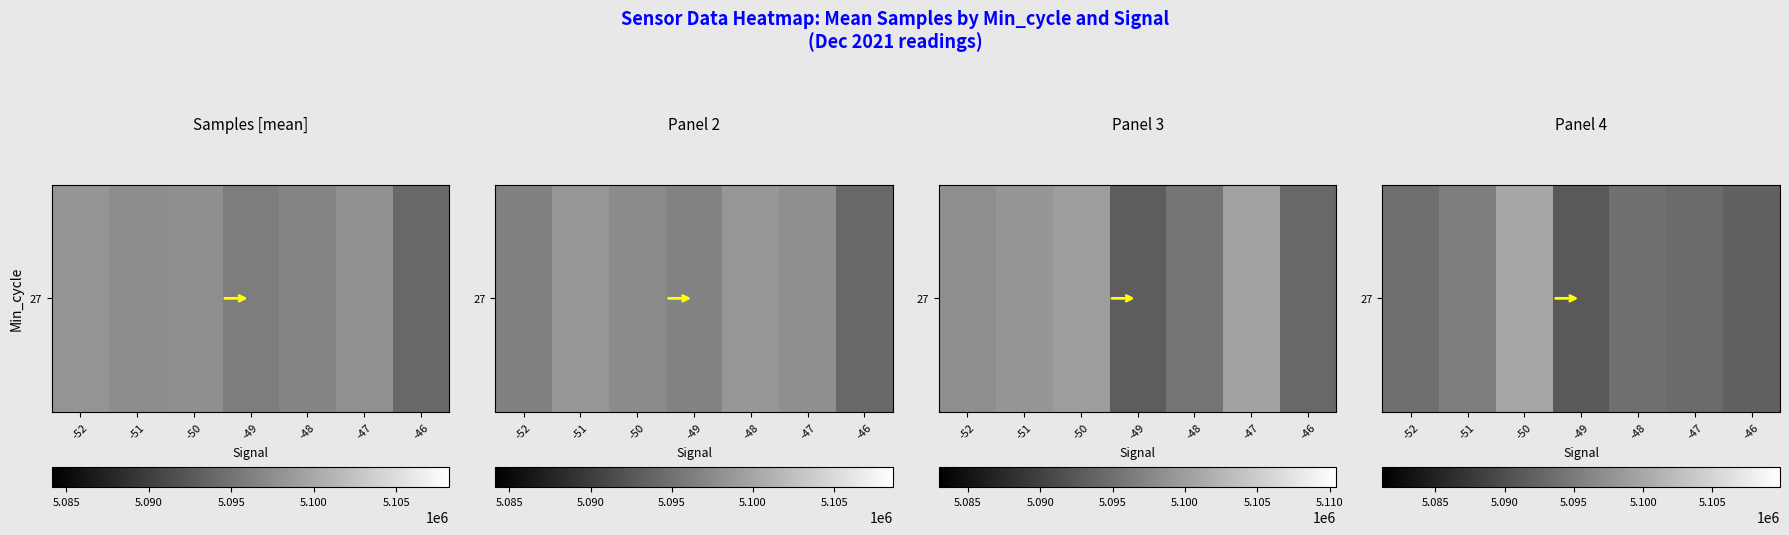

What value does the data have at -47?

5093221.2